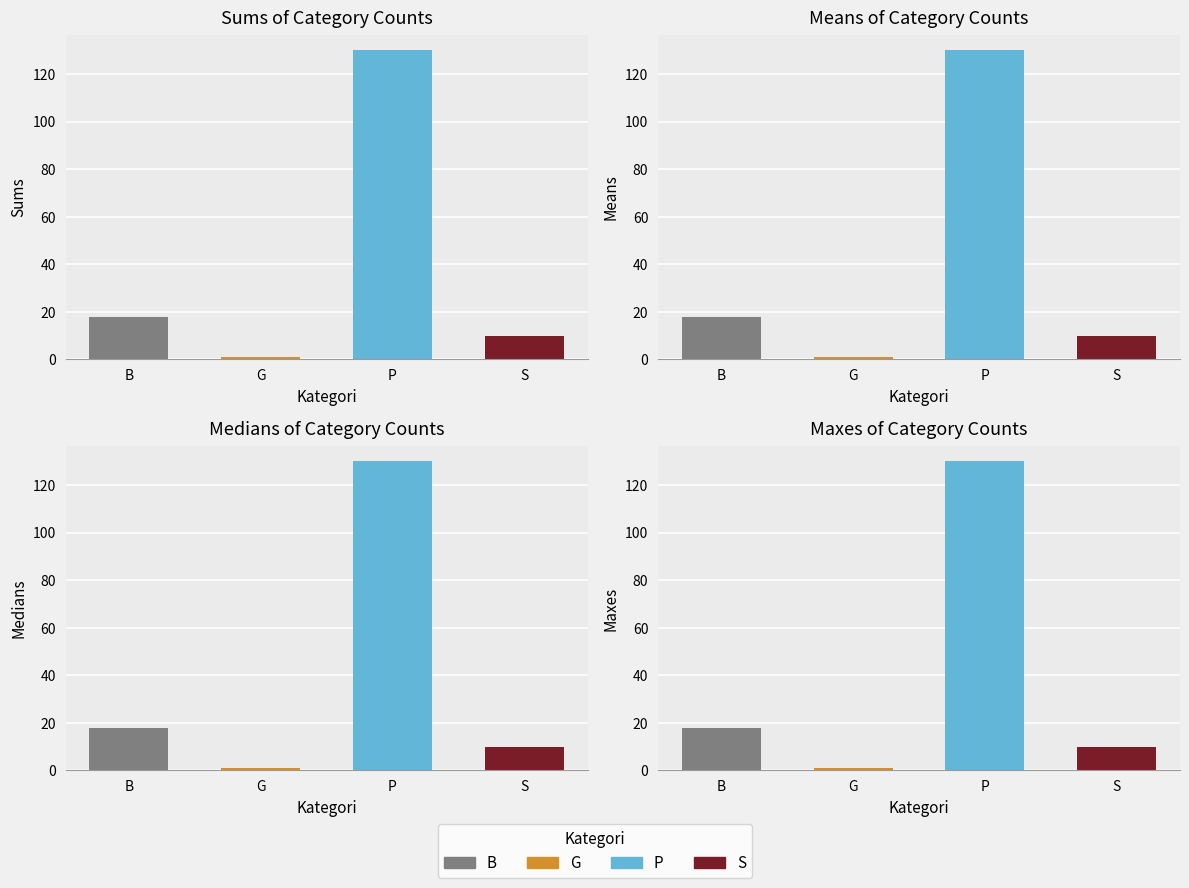

Reading right to left, list all the values displayed in this chart.

S=10	P=130	G=1	B=18